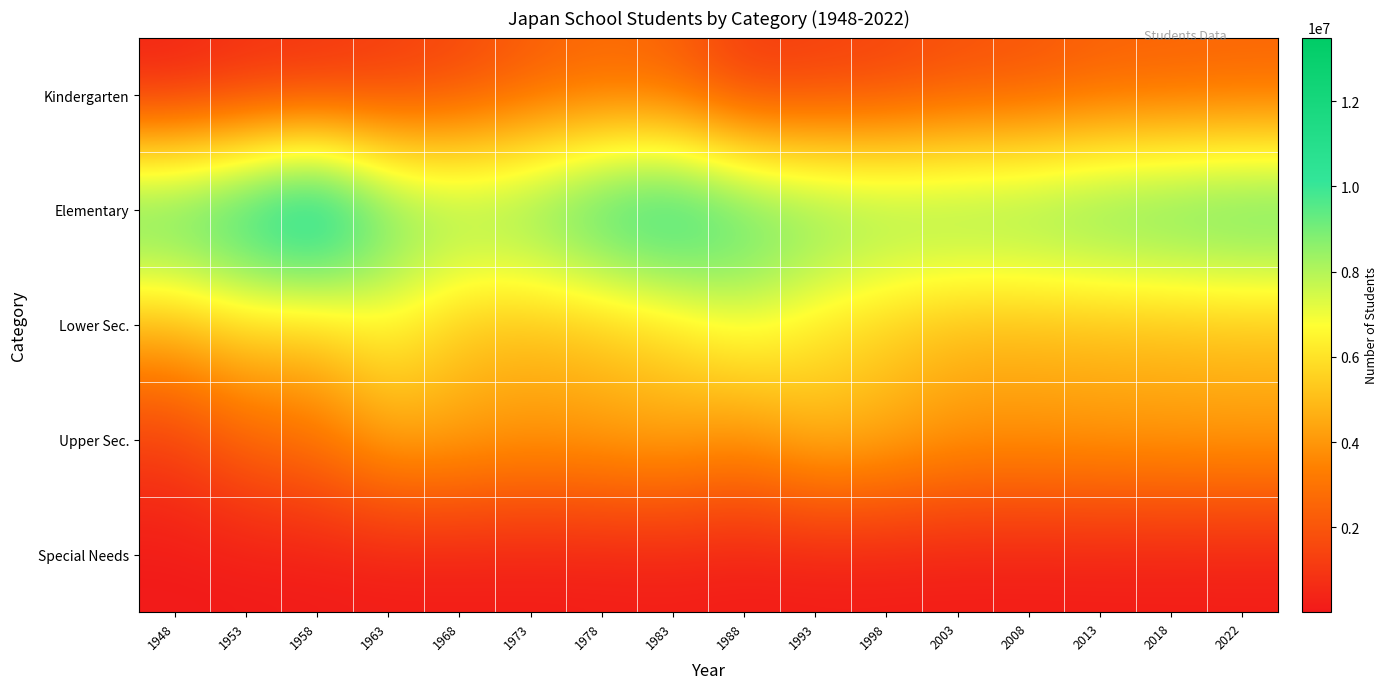

What is the minimum value shown in the chart?

12387